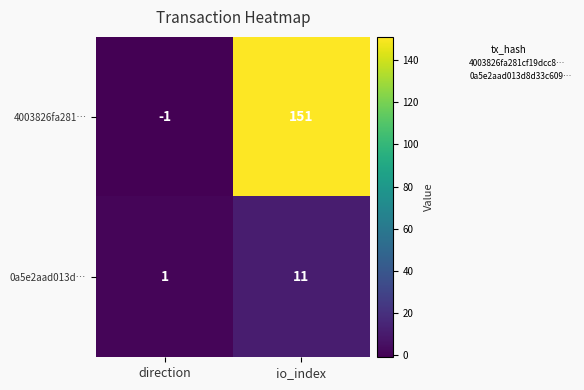

What value does the 4003826fa281… series have at io_index, to the nearest 10?

150